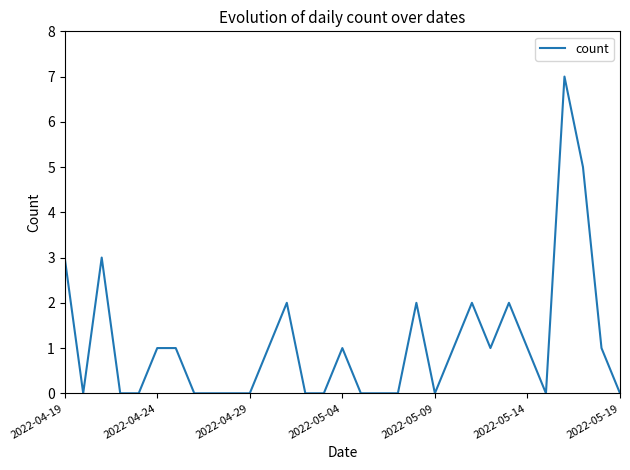

What is the difference between the maximum and minimum values?

7